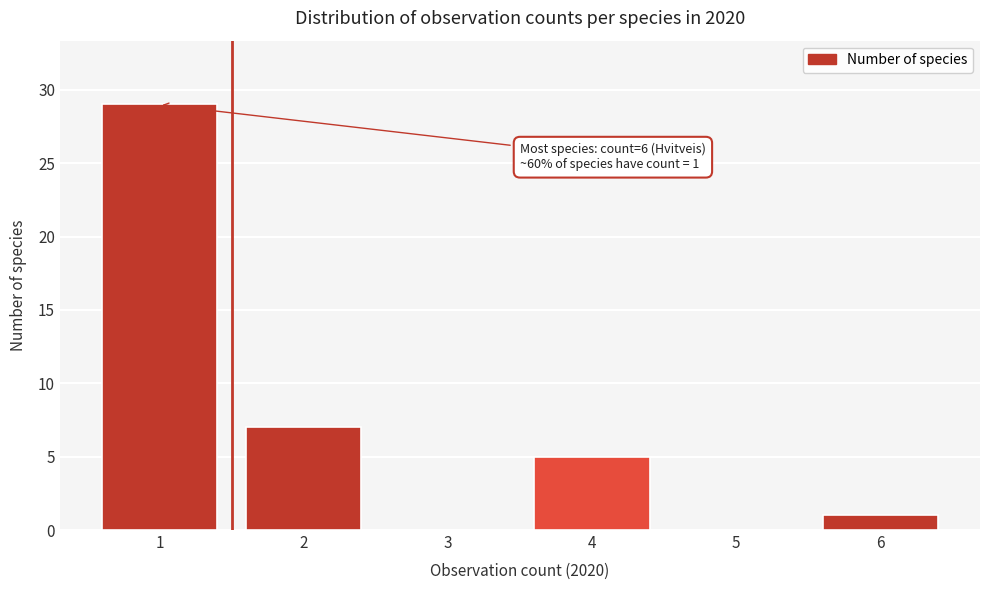

Which range on the x-axis has the tallest bar?

0.5 to 1.5